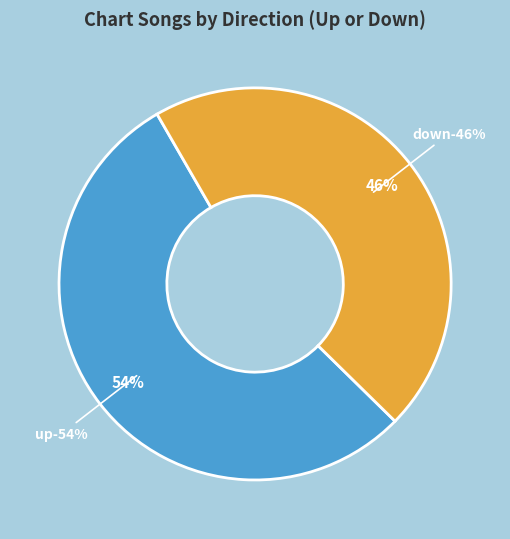

True or false: down accounts for 46% of the total.

True